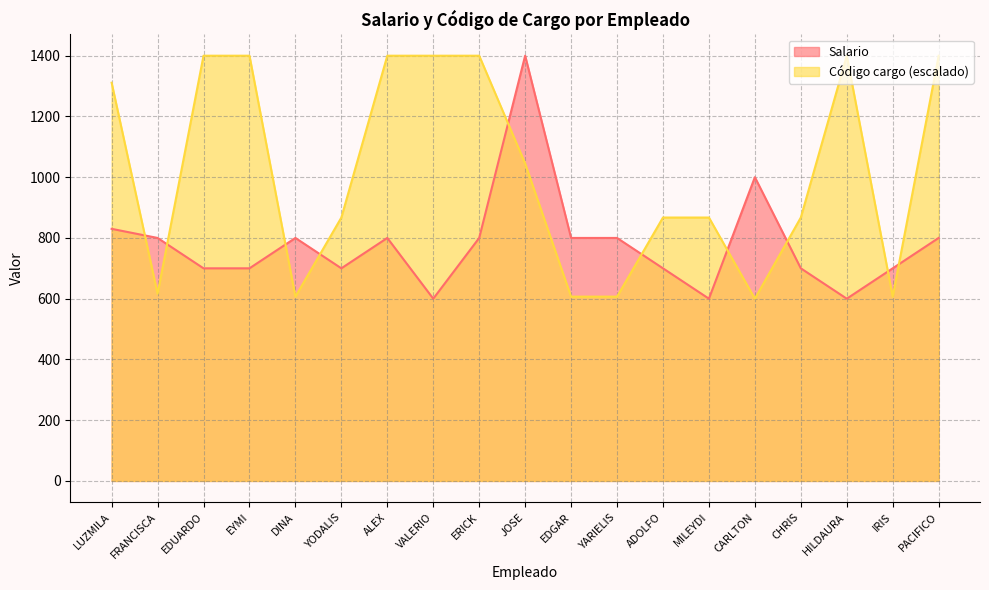

Where do Código cargo and Salario first cross each other?

LUZMILA and FRANCISCA